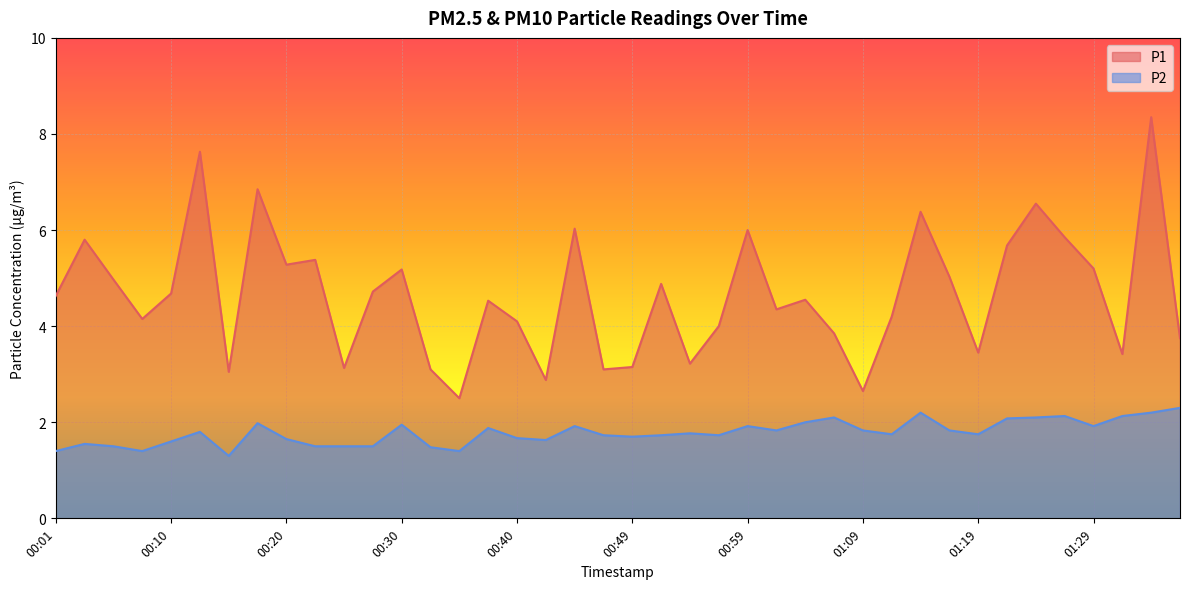

List the labels in order of P2 value, smallest first.

00:15, 00:01, 00:08, 00:35, 00:32, 00:05, 00:22, 00:25, 00:27, 00:03, 00:10, 00:42, 00:20, 00:40, 00:49, 00:47, 00:52, 00:57, 01:11, 01:19, 00:54, 00:13, 01:01, 01:09, 01:16, 00:37, 00:44, 00:59, 01:29, 00:30, 00:18, 01:04, 01:21, 01:06, 01:24, 01:26, 01:31, 01:14, 01:33, 01:36